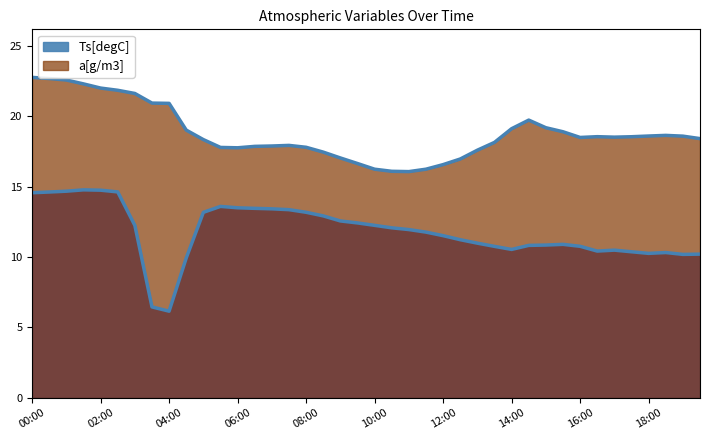

True or false: a[g/m3] line and Ts[degC] line intersect in this chart.

False